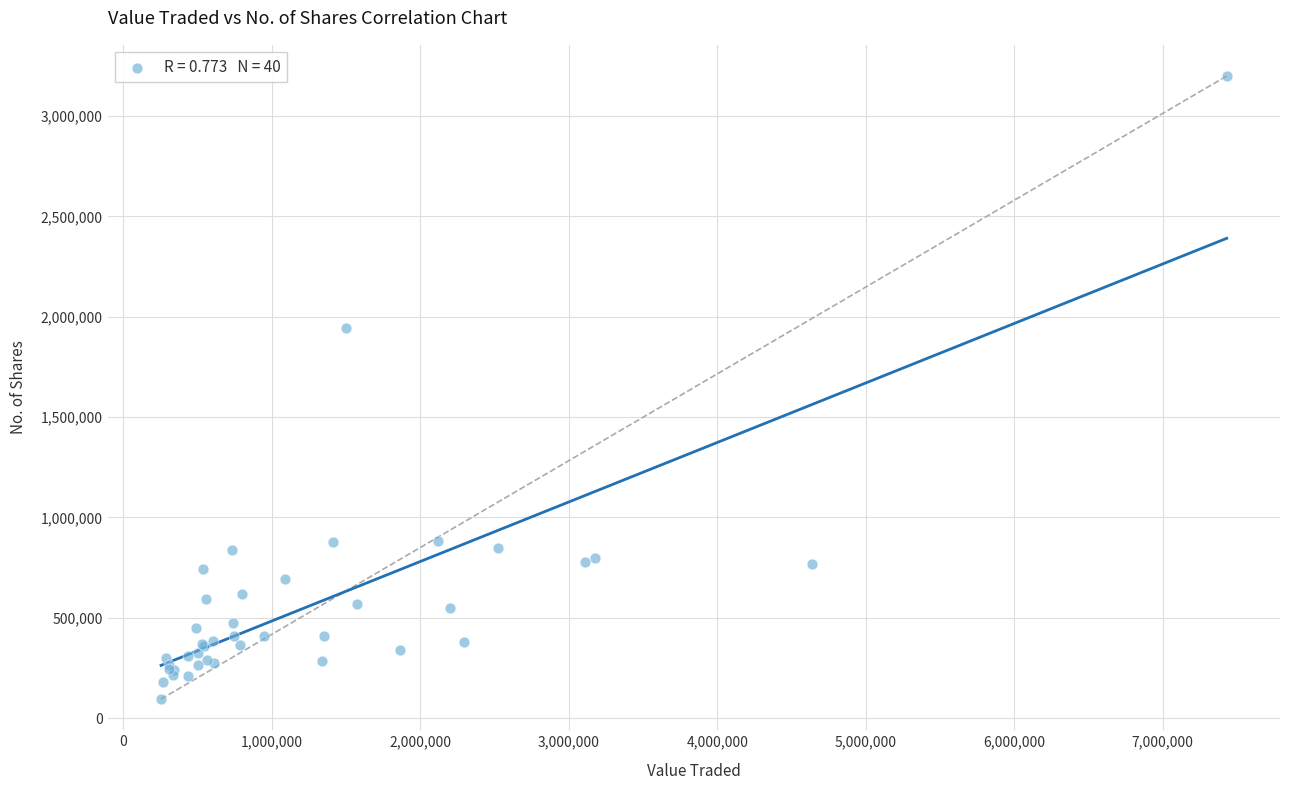

What Y value in the scatter plot is closest to 1646939?

1943405